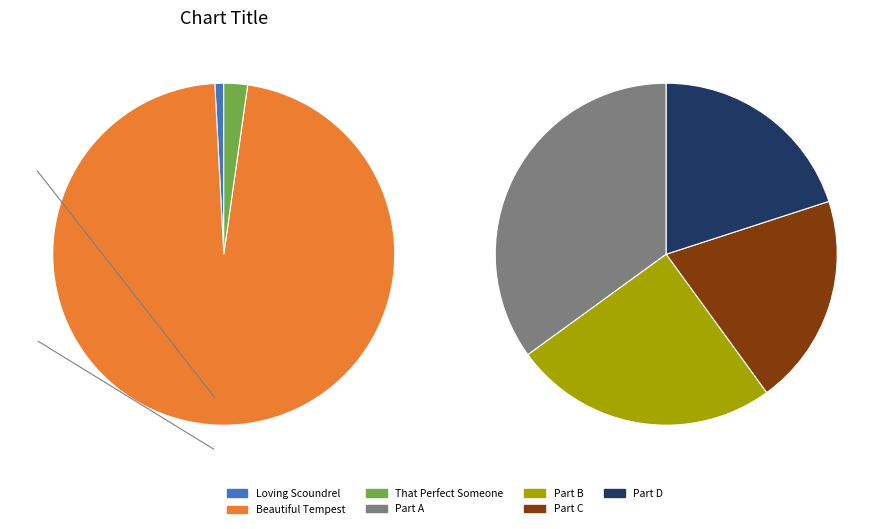

Is Beautiful Tempest the majority of the pie?

Yes